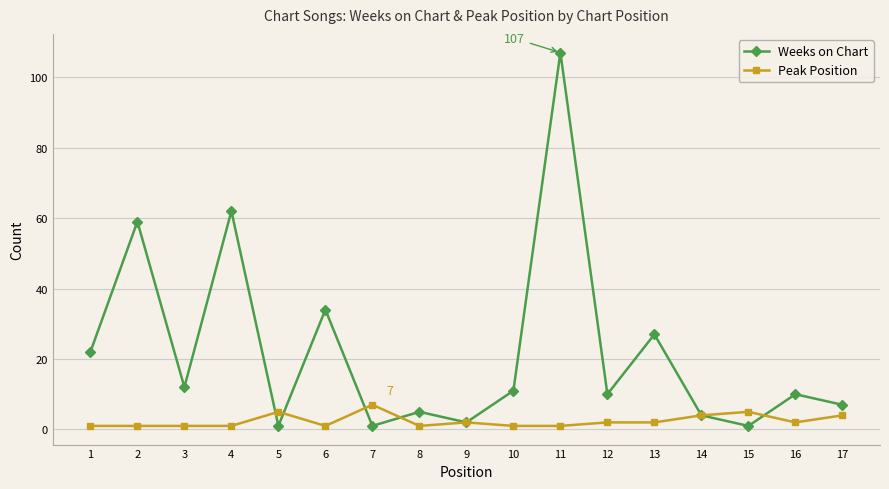

At which category does Weeks on Chart reach its first local peak?

2